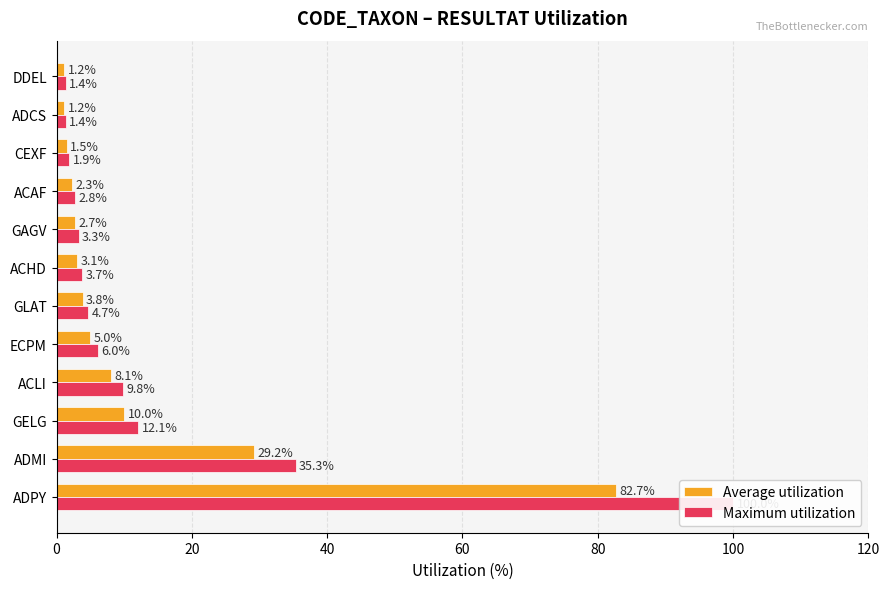

List the series in order of their peak value, lowest first.

Average utilization, Maximum utilization